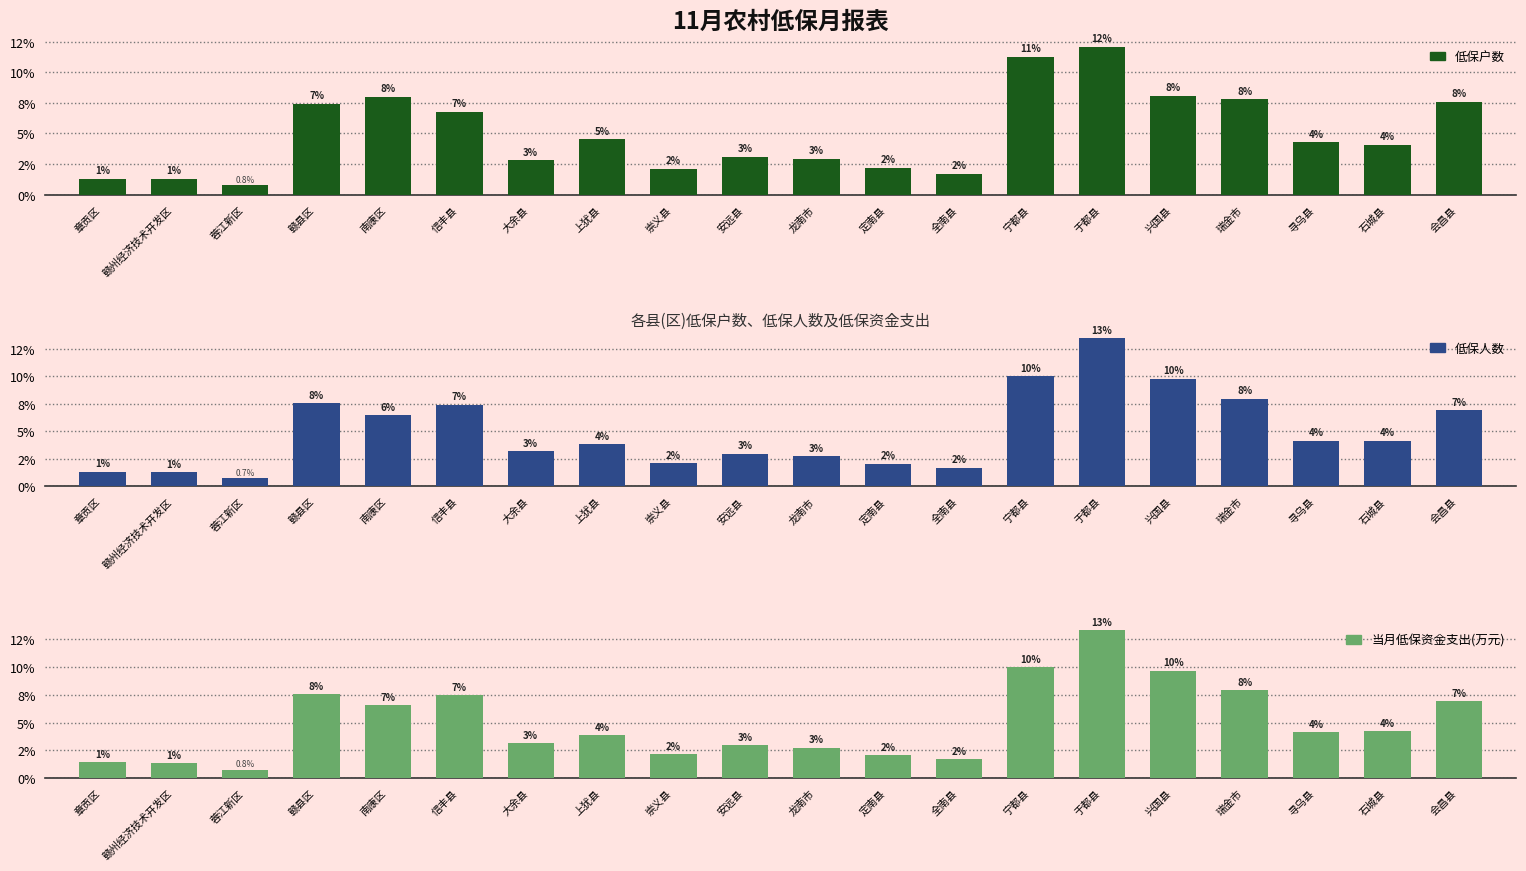

Which series has the largest range (max minus min)?

低保人数